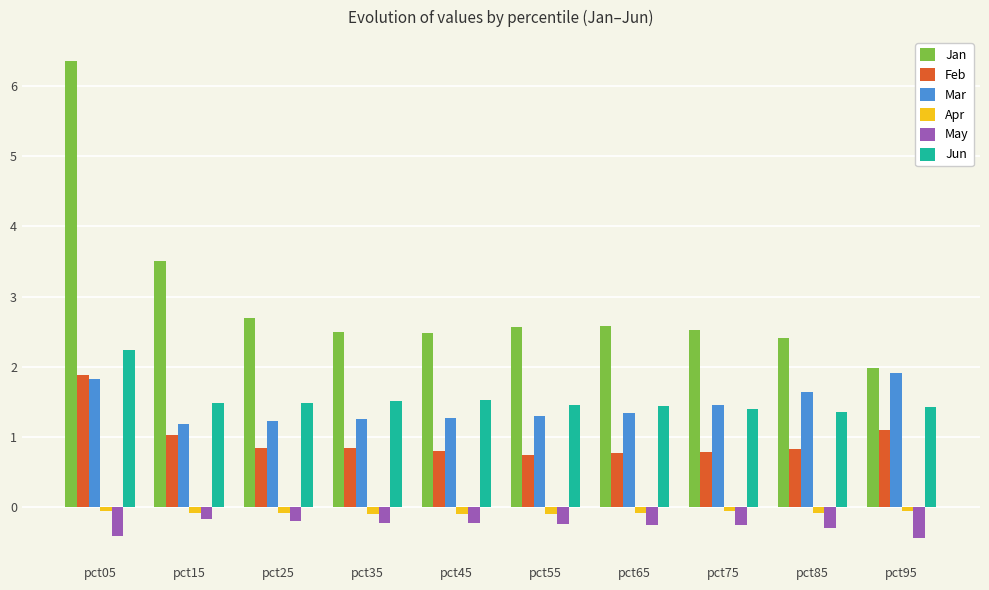

What is the difference between the maximum and minimum values in the May series?

0.3